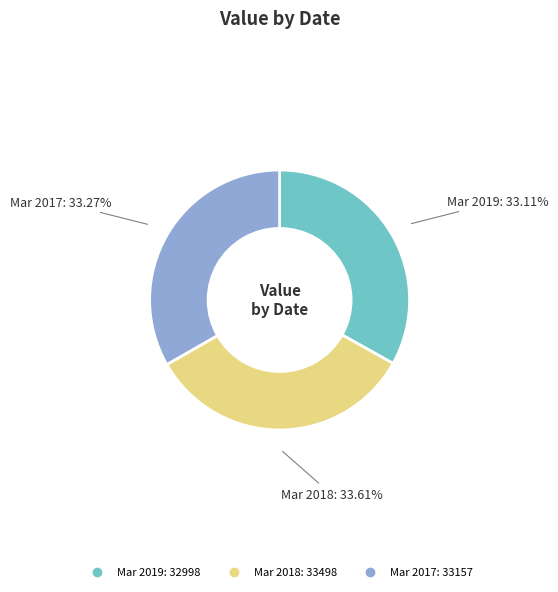

Count the number of slices in the pie.

3